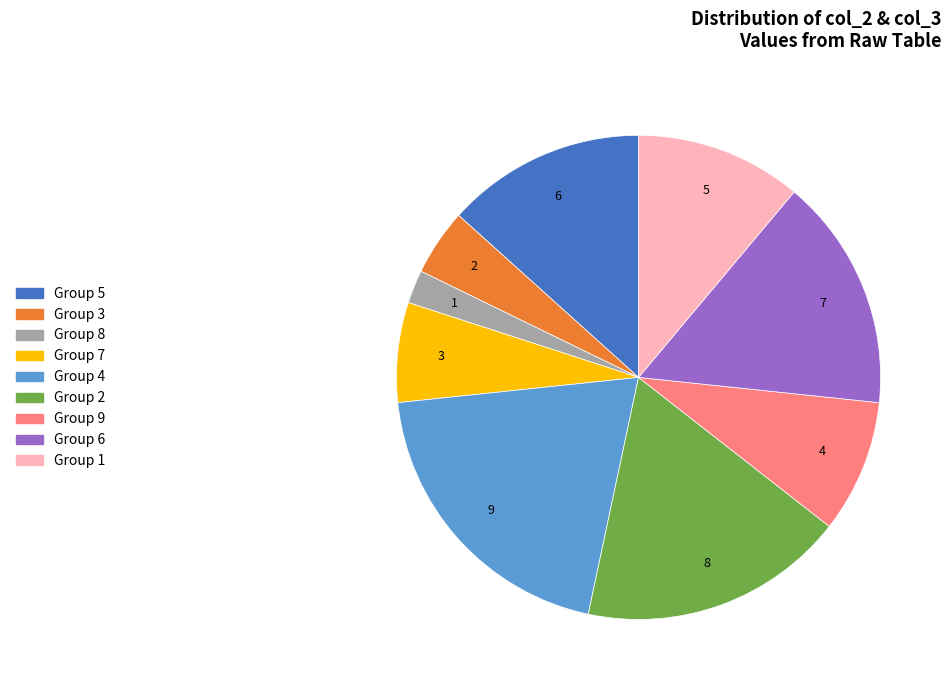

Is there any slice that represents more than half of the pie?

No